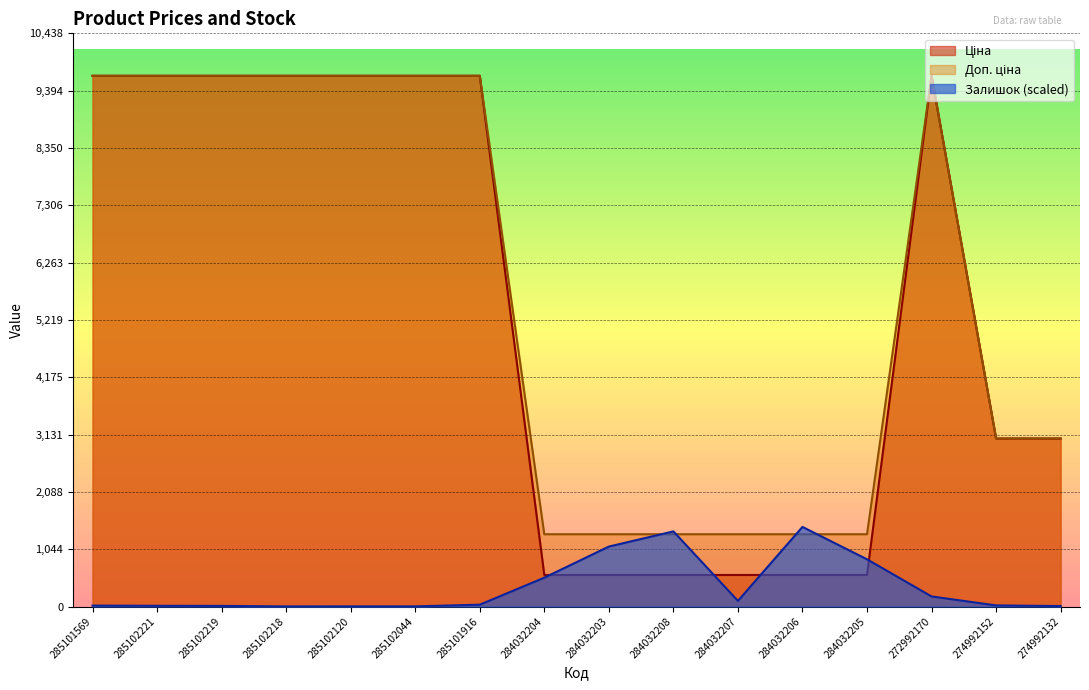

What is the label of the 4th point from the right?

284032205